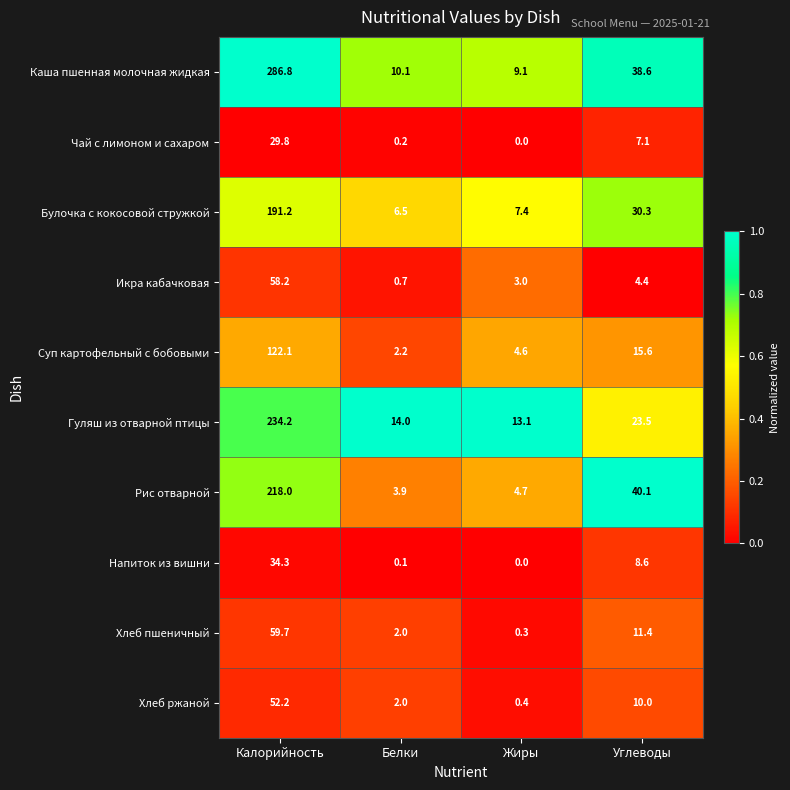

Is it true that Напиток из вишни equals 0.0 at Жиры?

True